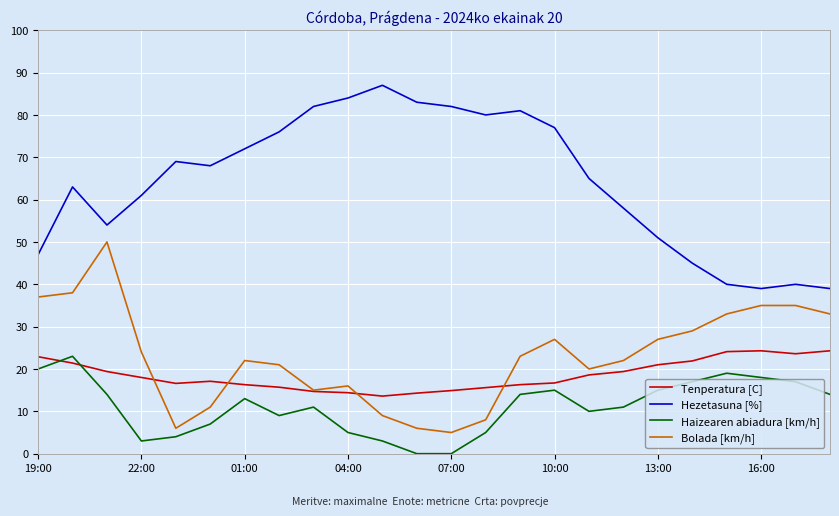

What is the maximum value for Tenperatura [C]?

24.3